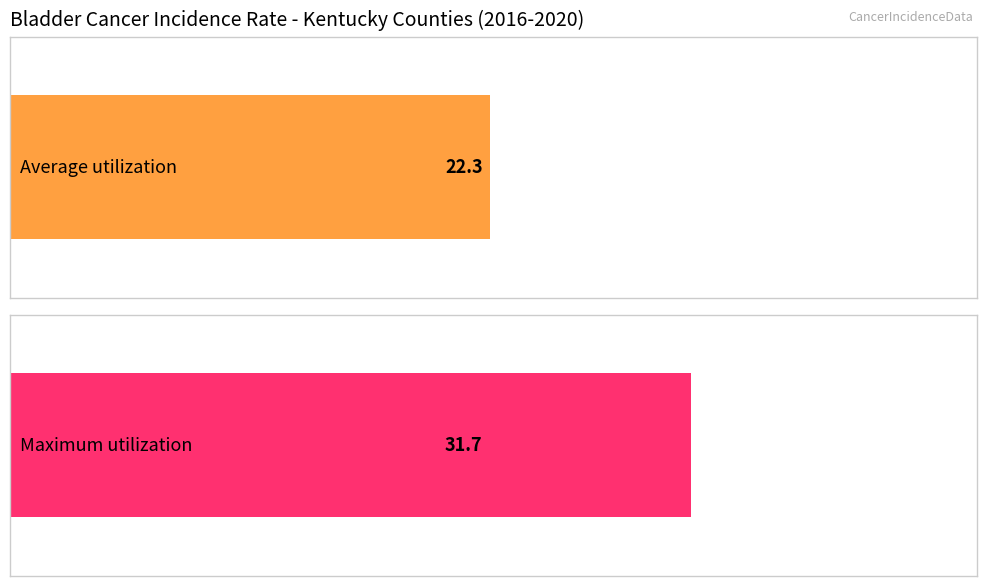

Does the chart contain stacked bars?

No